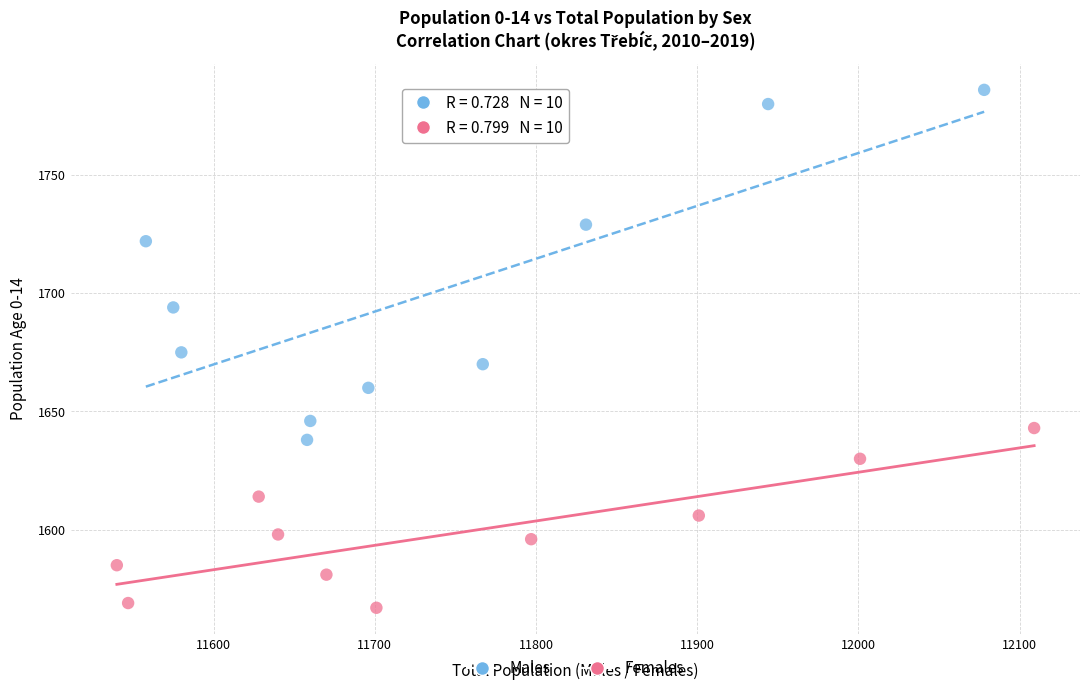

Which series has the widest spread of Y values?

Males